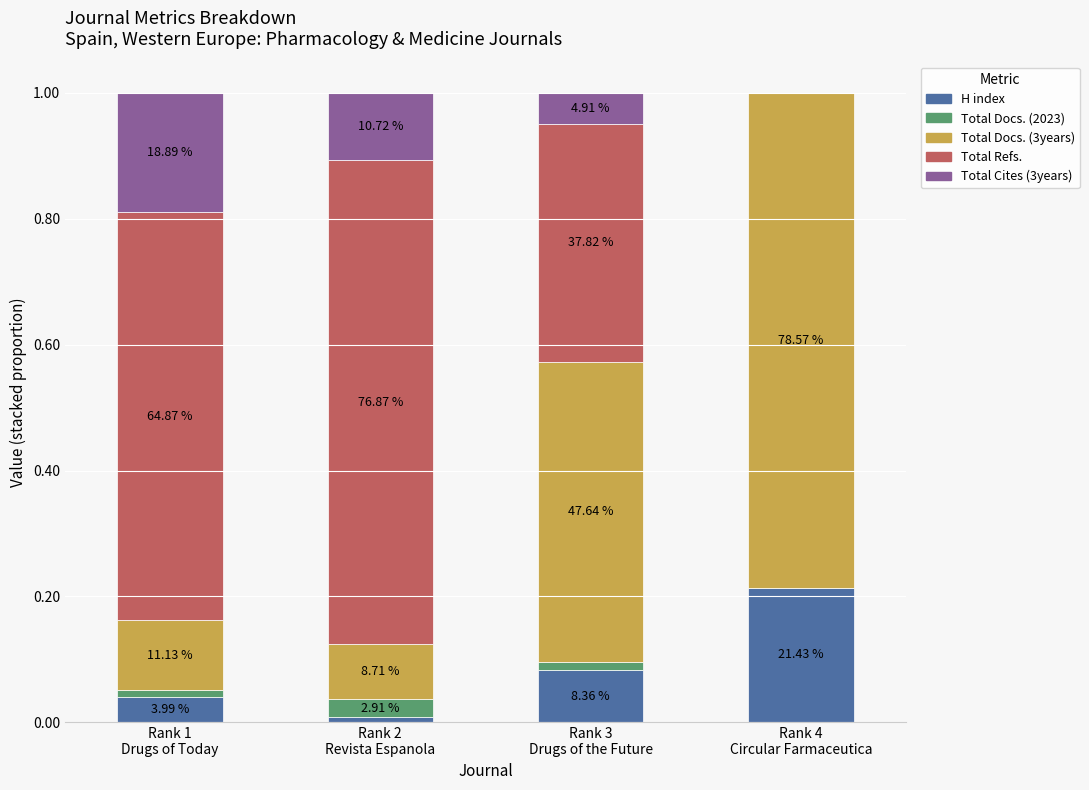

True or false: Total Cites (3years) has a value of -0.1 at Rank 4
Circular Farmaceutica.

False